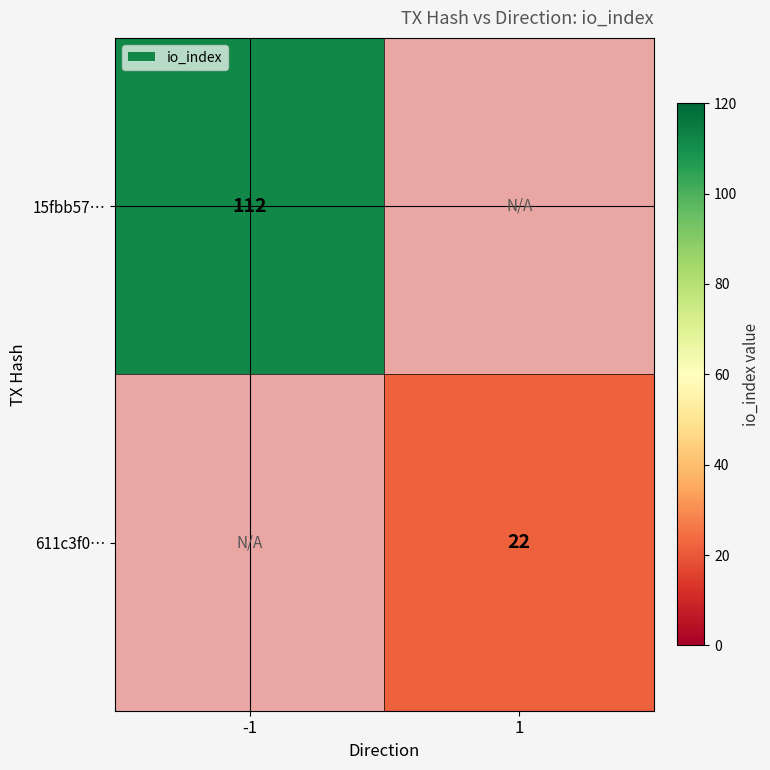

Is it true that 611c3f0… equals 7 at 1?

False